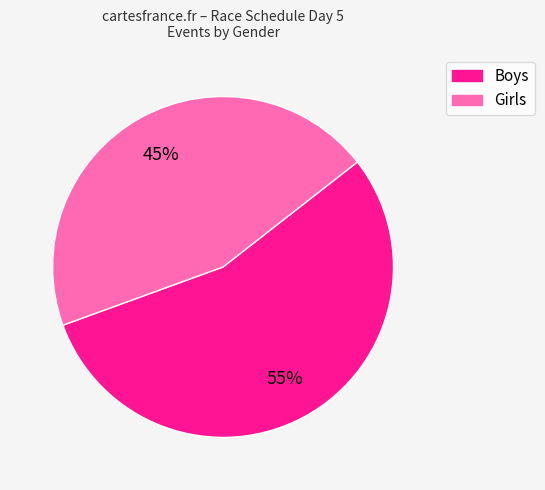

How many slices are in this pie chart?

2